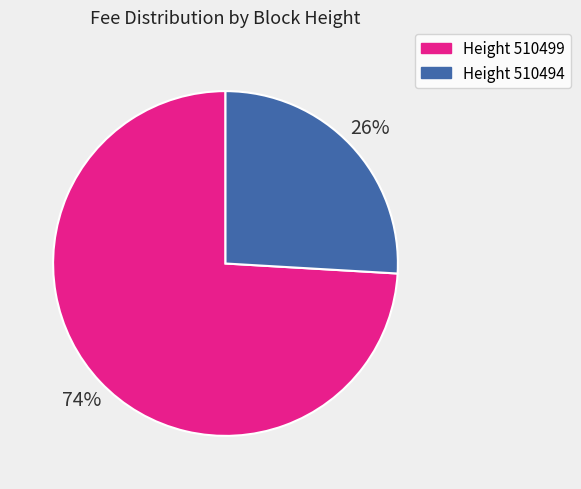

What is the smallest slice in the pie chart?

Height 510494